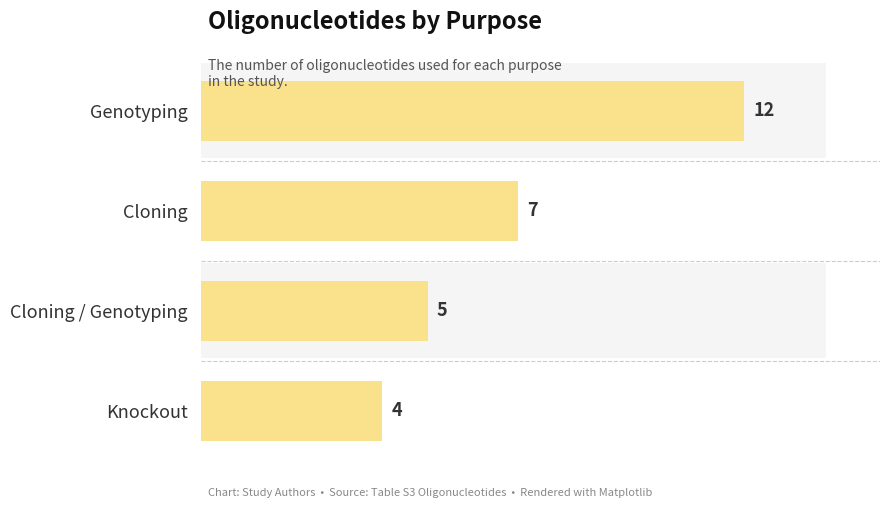

How many data points are less than 7?

2